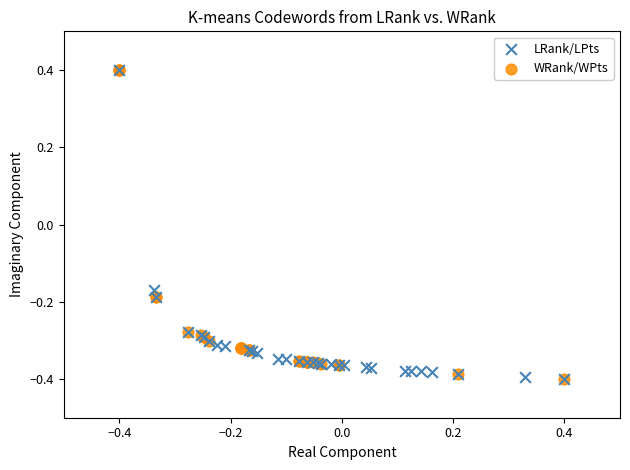

What are all the series names shown in the legend?

LRank/LPts, WRank/WPts